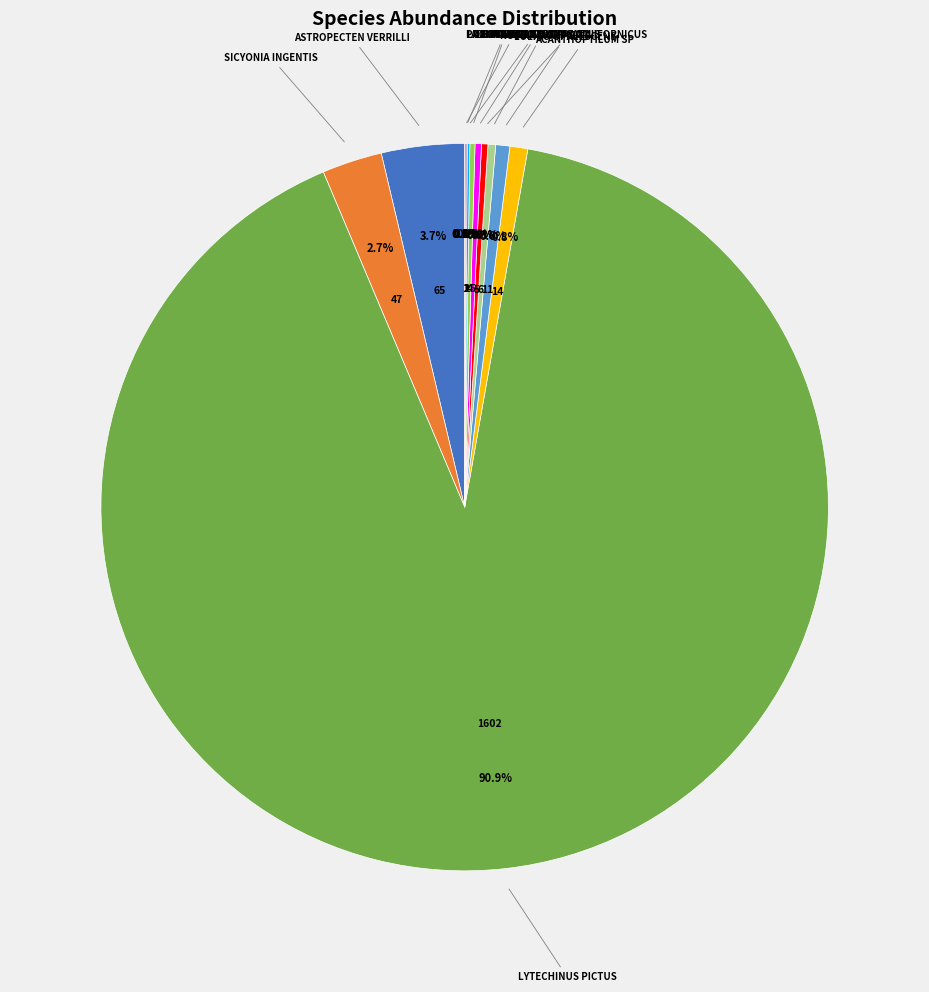

Is there any slice that represents more than half of the pie?

Yes